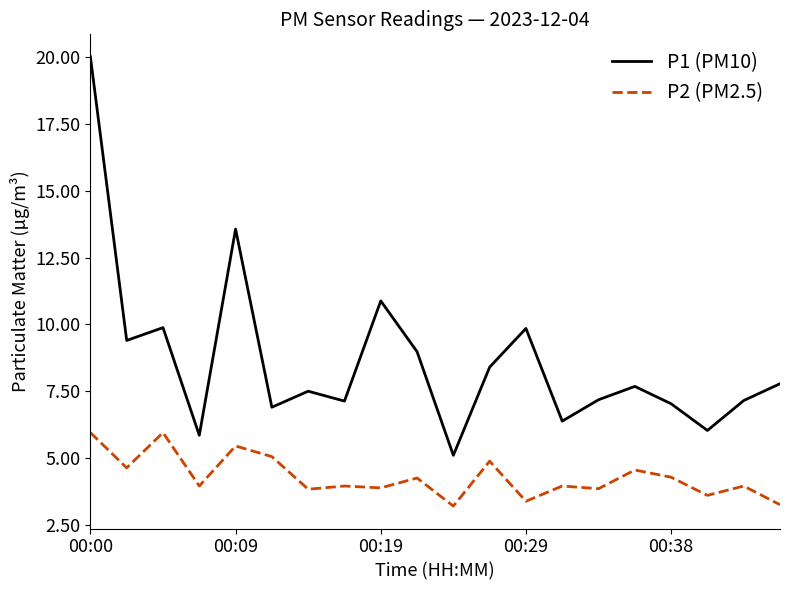

What is the sum of all P1 (PM10) values?

172.7